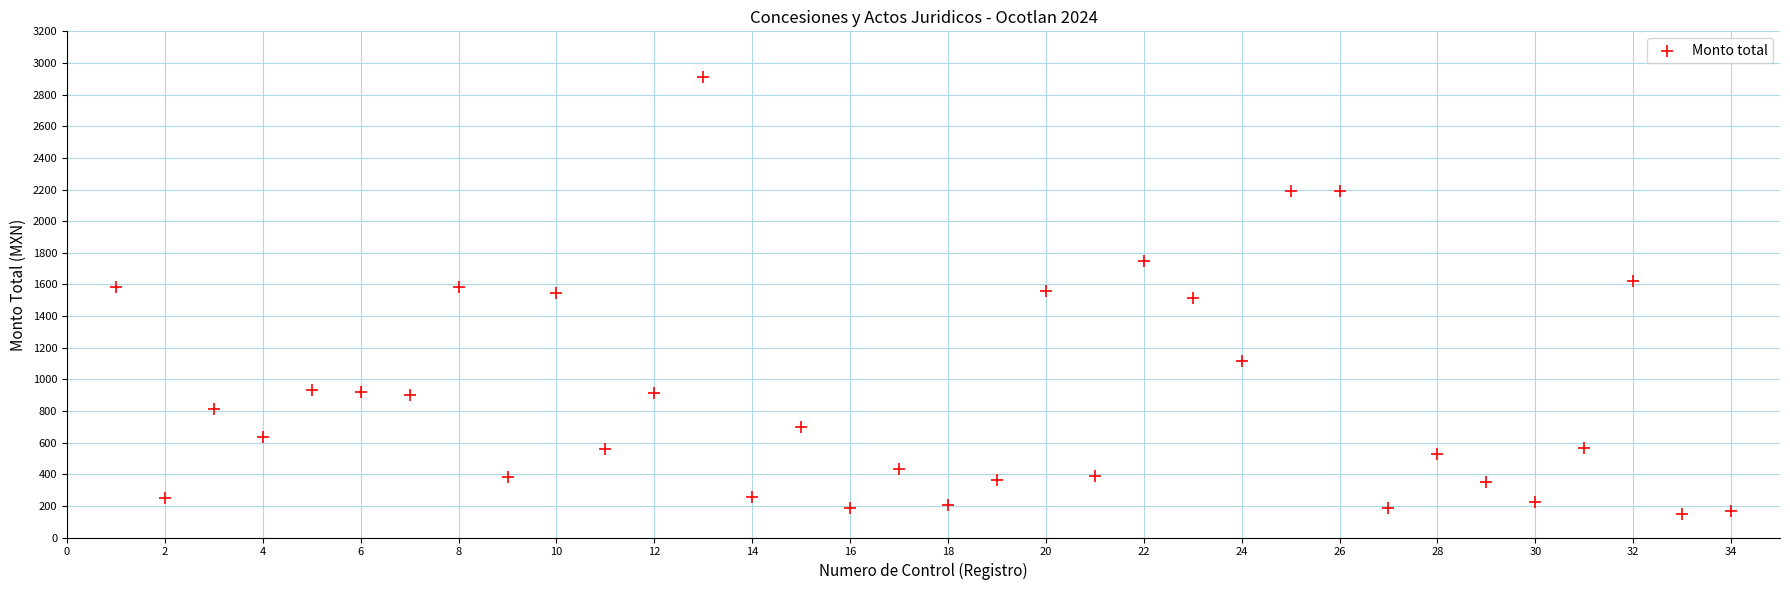

What is the range of Y values (max minus min)?

2762.1